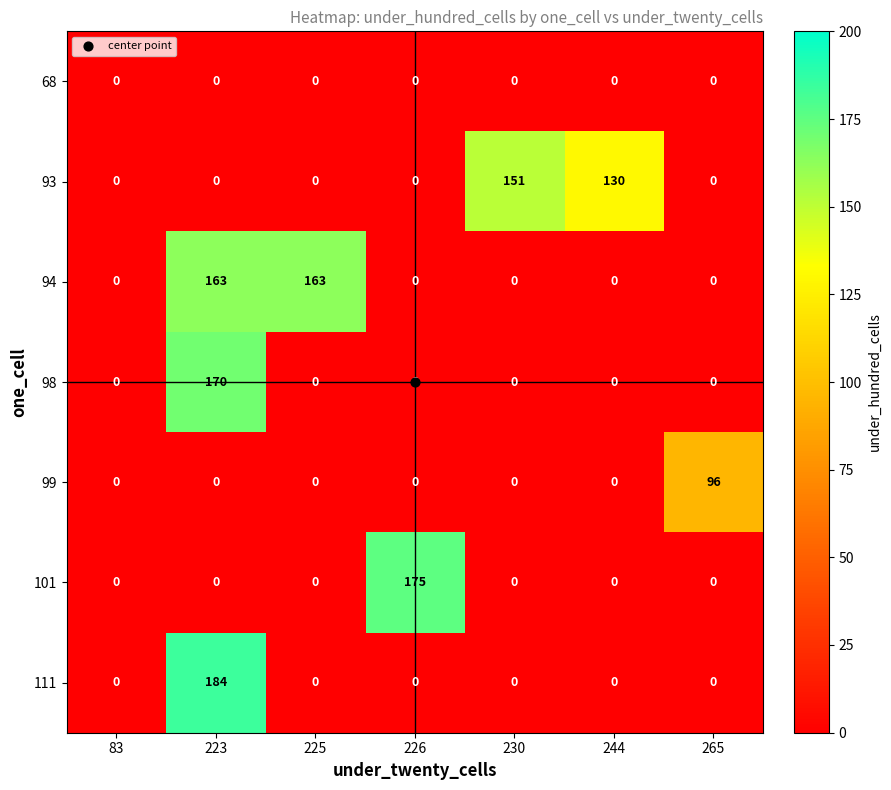

What is the greatest value displayed?

184